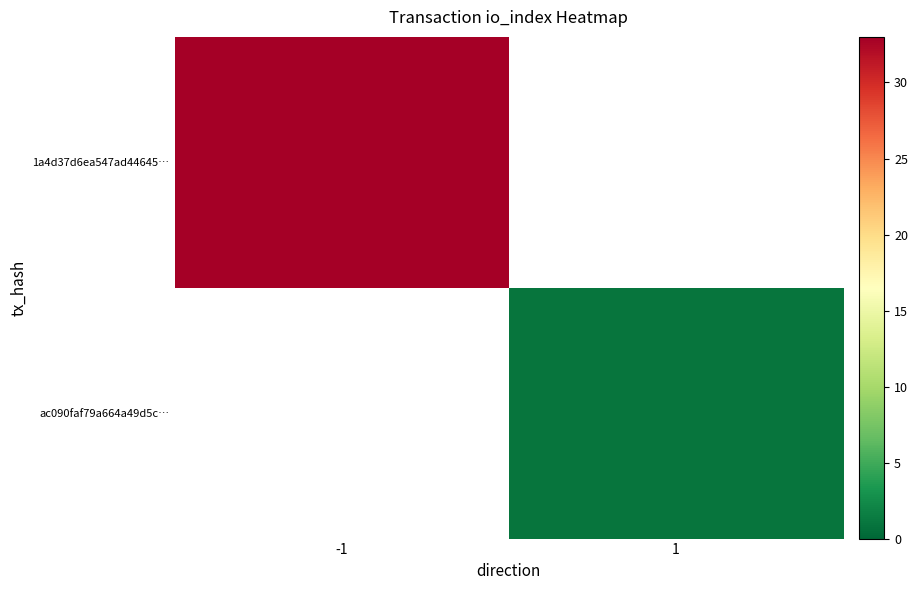

Which series has the largest range (max minus min)?

1a4d37d6ea547ad44645…